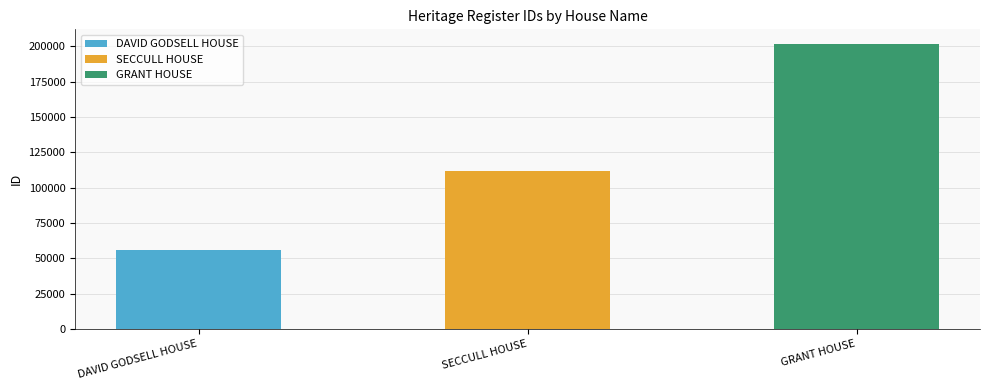

What is the sum of all values?

370046